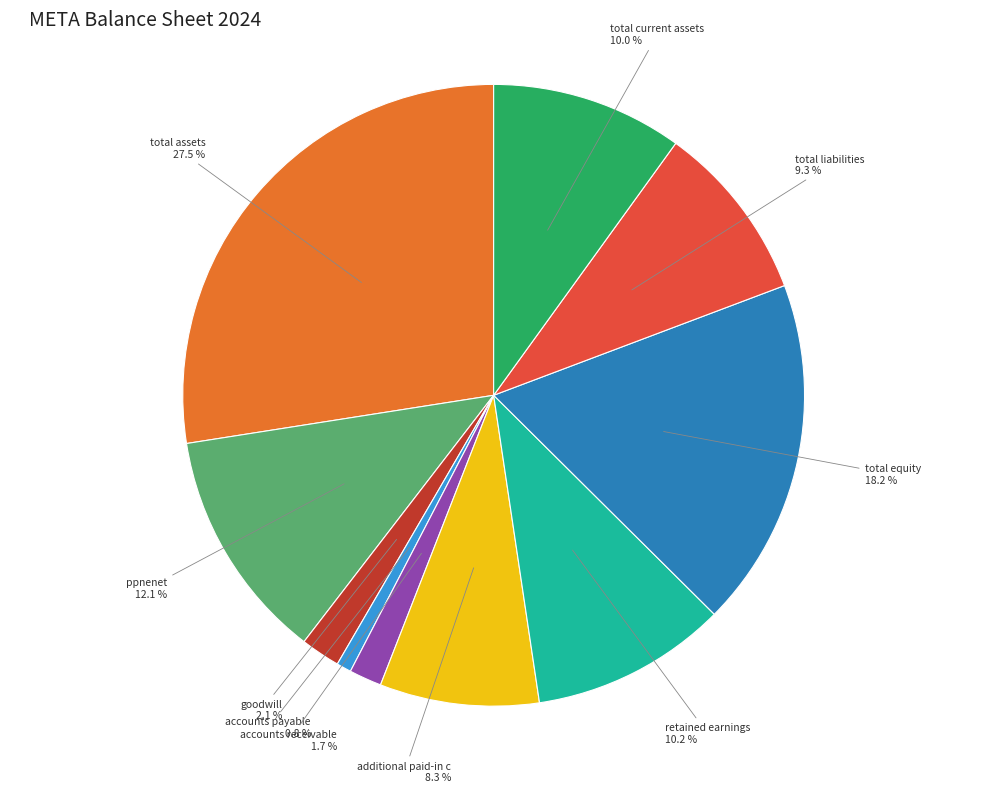

How many slices are in this pie chart?

10